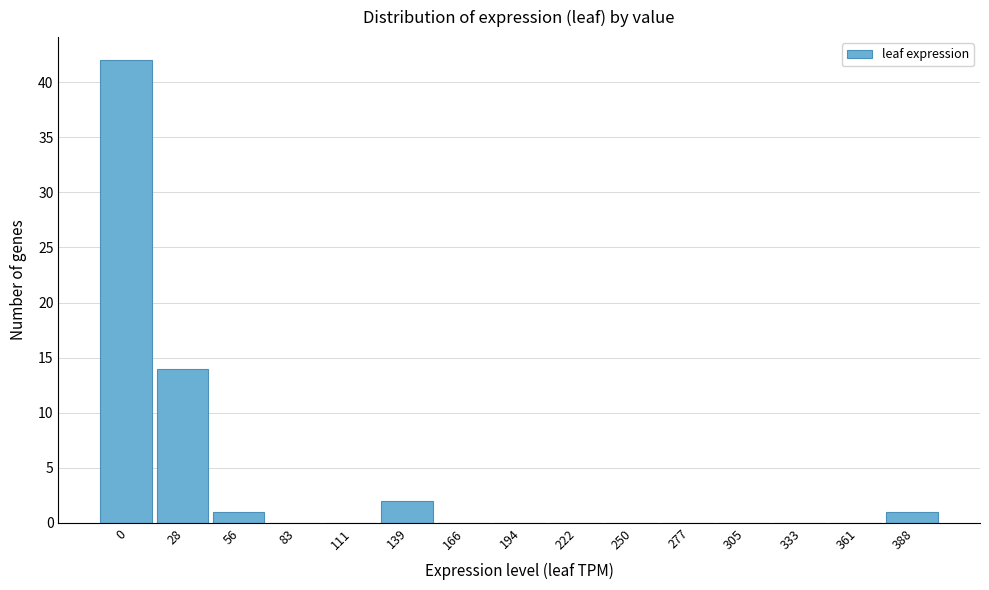

Reading left to right, list all the values displayed in this chart.

0=42	28=14	56=1	83=0	111=0	139=2	166=0	194=0	222=0	250=0	277=0	305=0	333=0	361=0	388=1